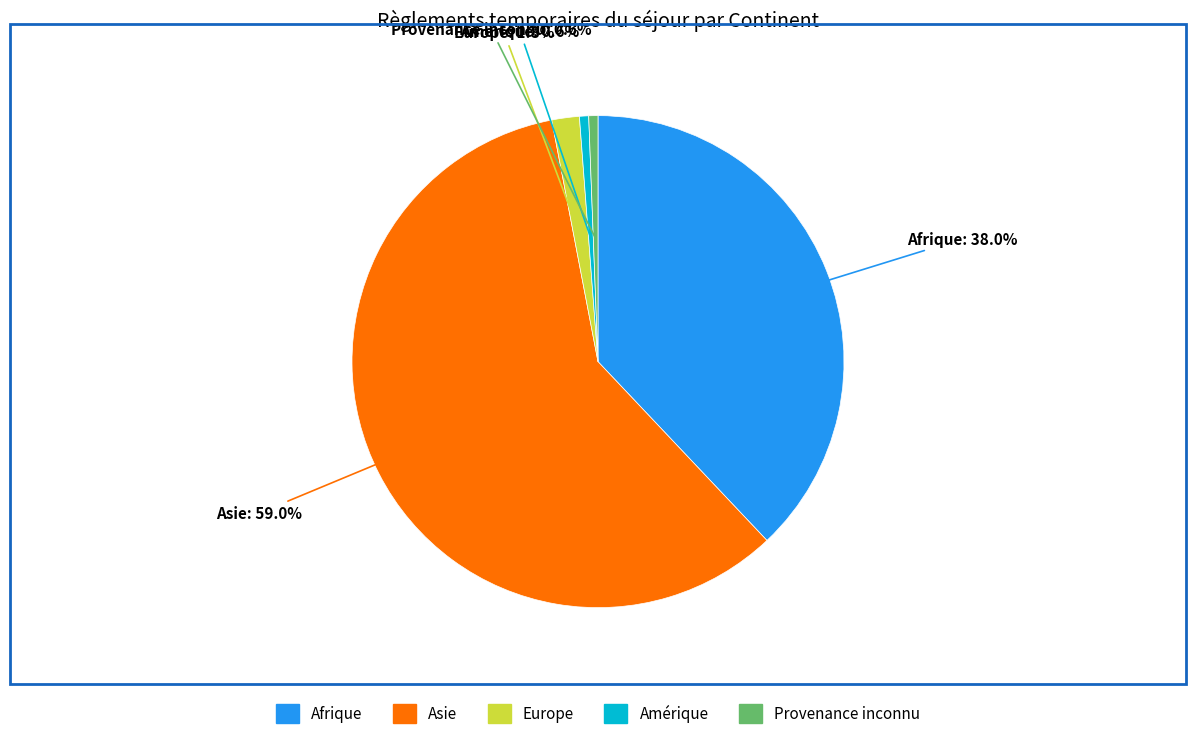

How many segments does this pie chart have?

5